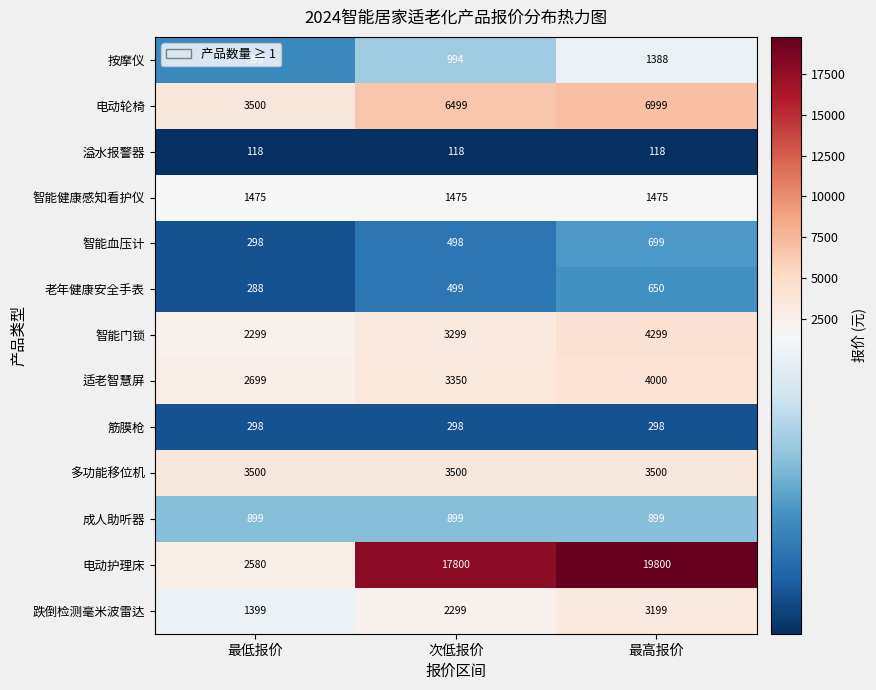

Which series changed the most between 最低报价 and 最高报价?

电动护理床